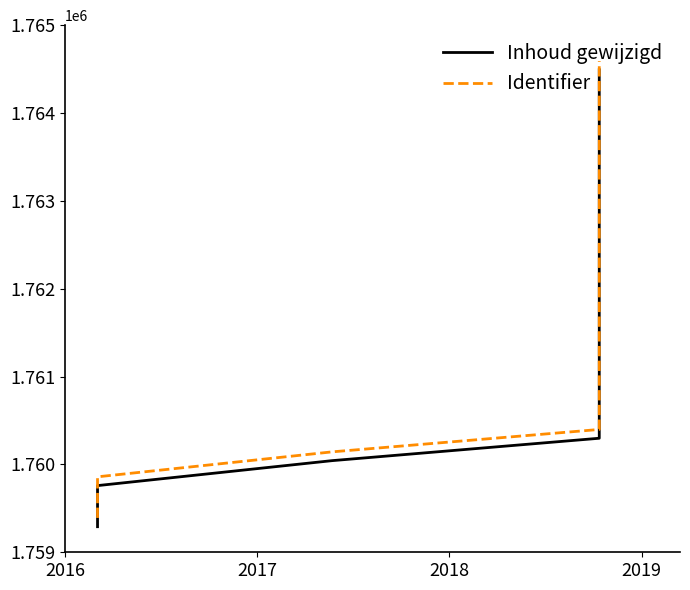

Between 2018 and 2019, which series saw the biggest shift?

Inhoud gewijzigd